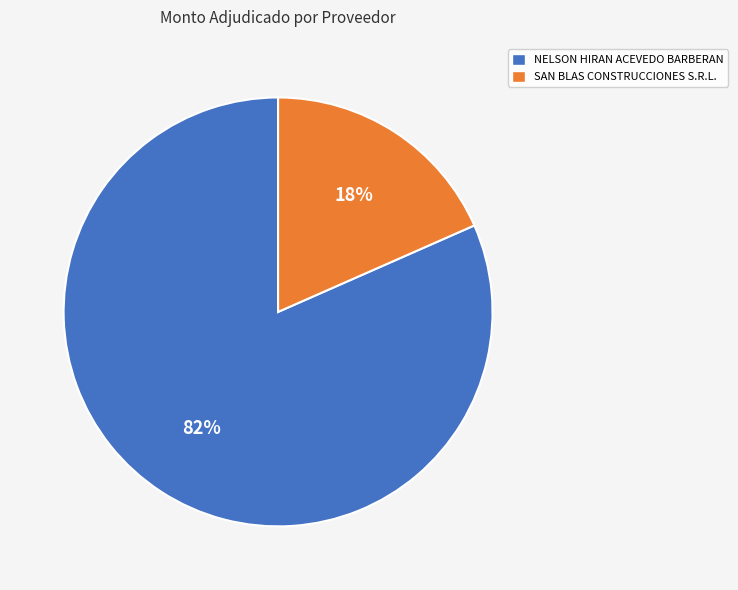

Does any single category account for the majority?

Yes